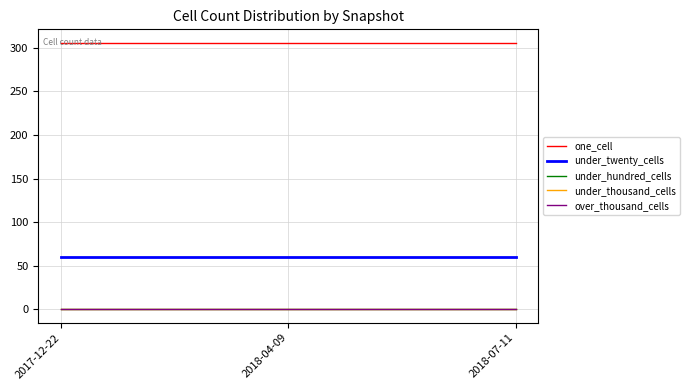

Rank the categories by over_thousand_cells value from lowest to highest.

2017-12-22, 2018-04-09, 2018-07-11